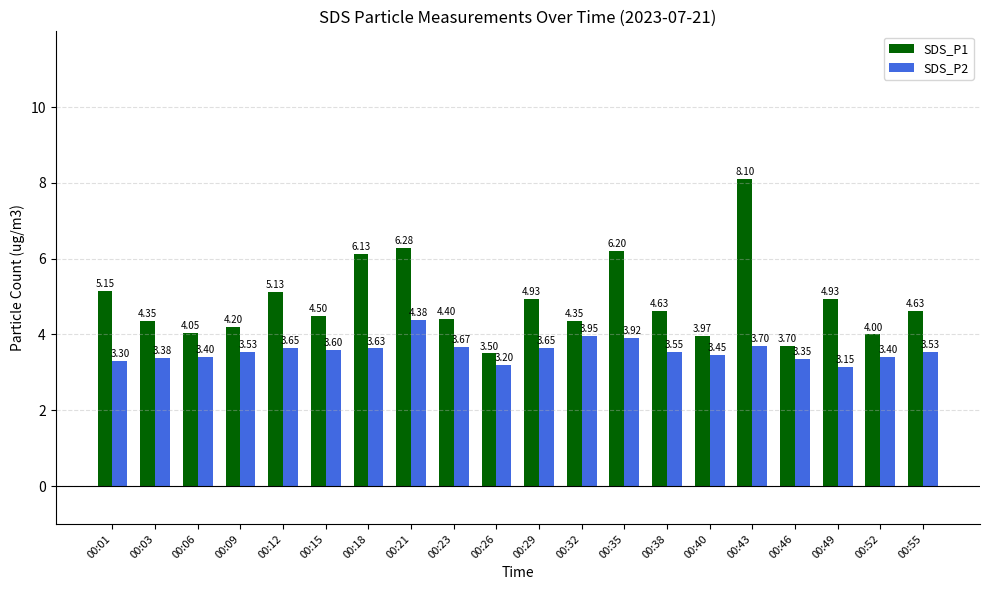

What is the sum of the SDS_P1 values at 00:29 and 00:43?

13.0